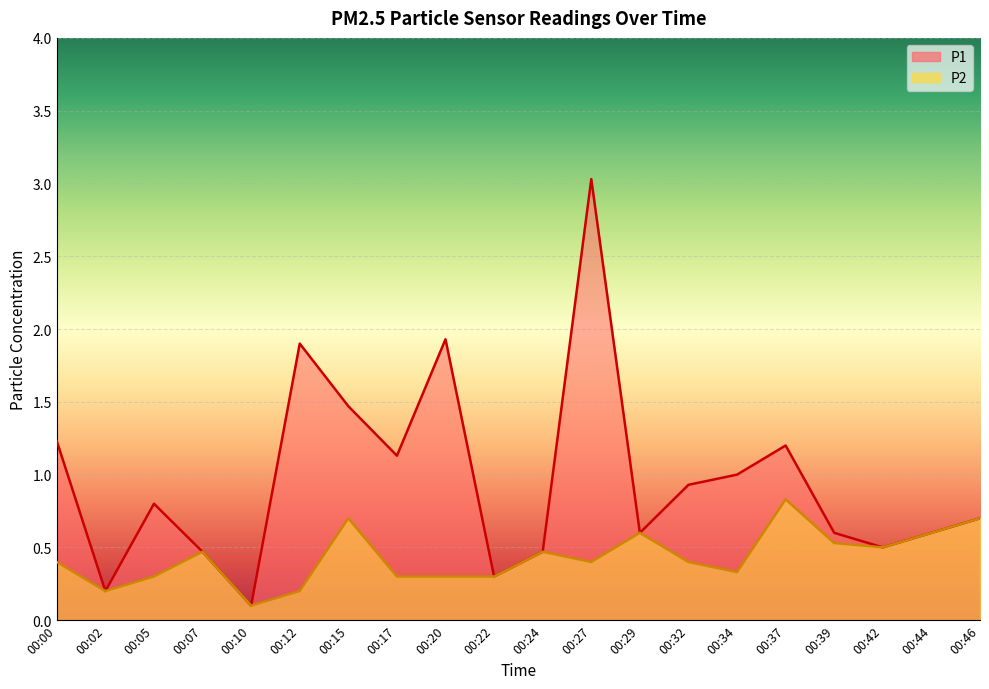

What is the value of the P1 point at the 5th from the left?

0.1